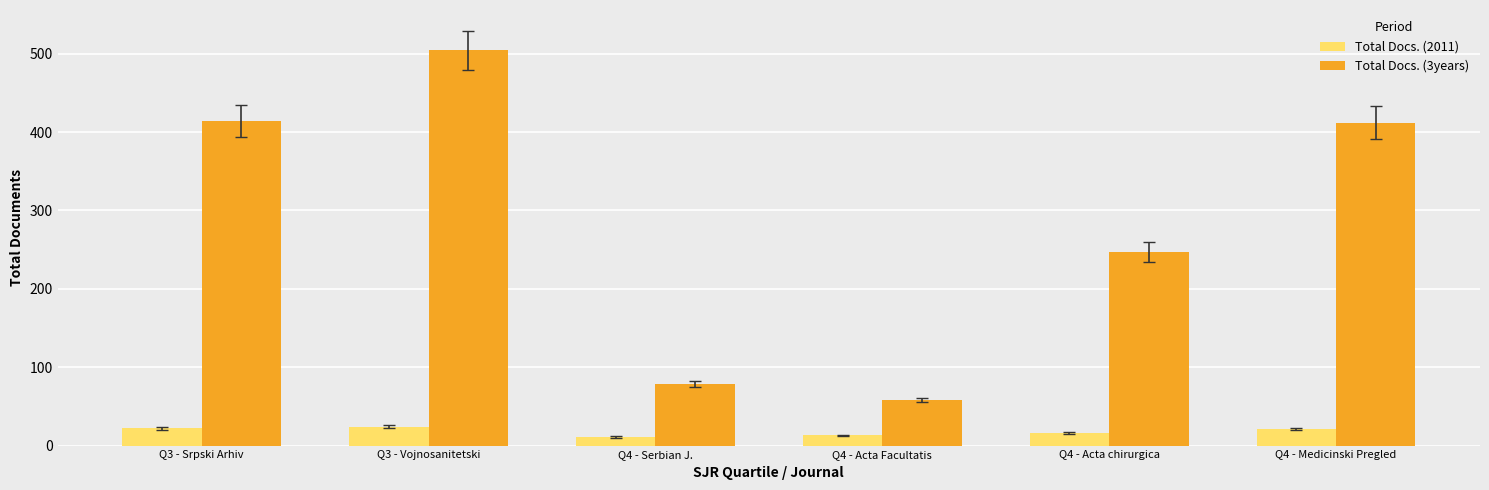

At which category is the sum across all series the highest?

Q3 - Vojnosanitetski